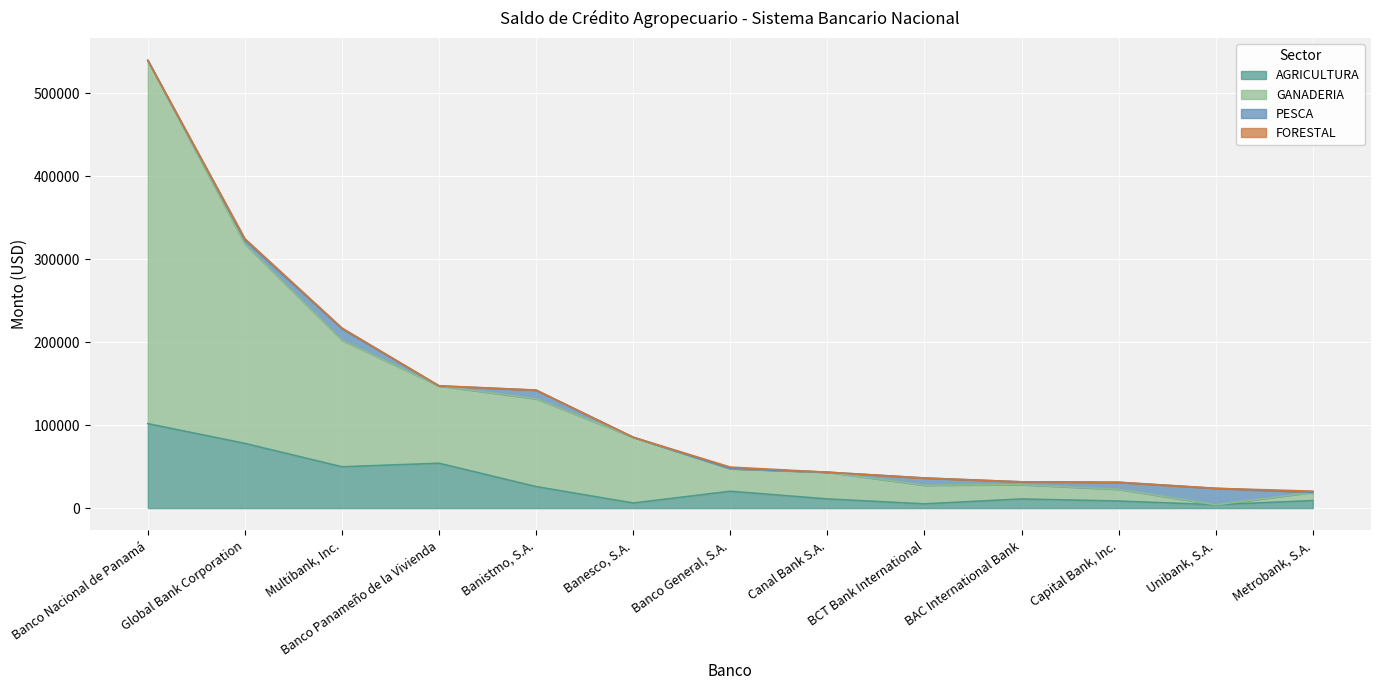

True or false: GANADERIA has more than 1 points higher than both neighbors.

False